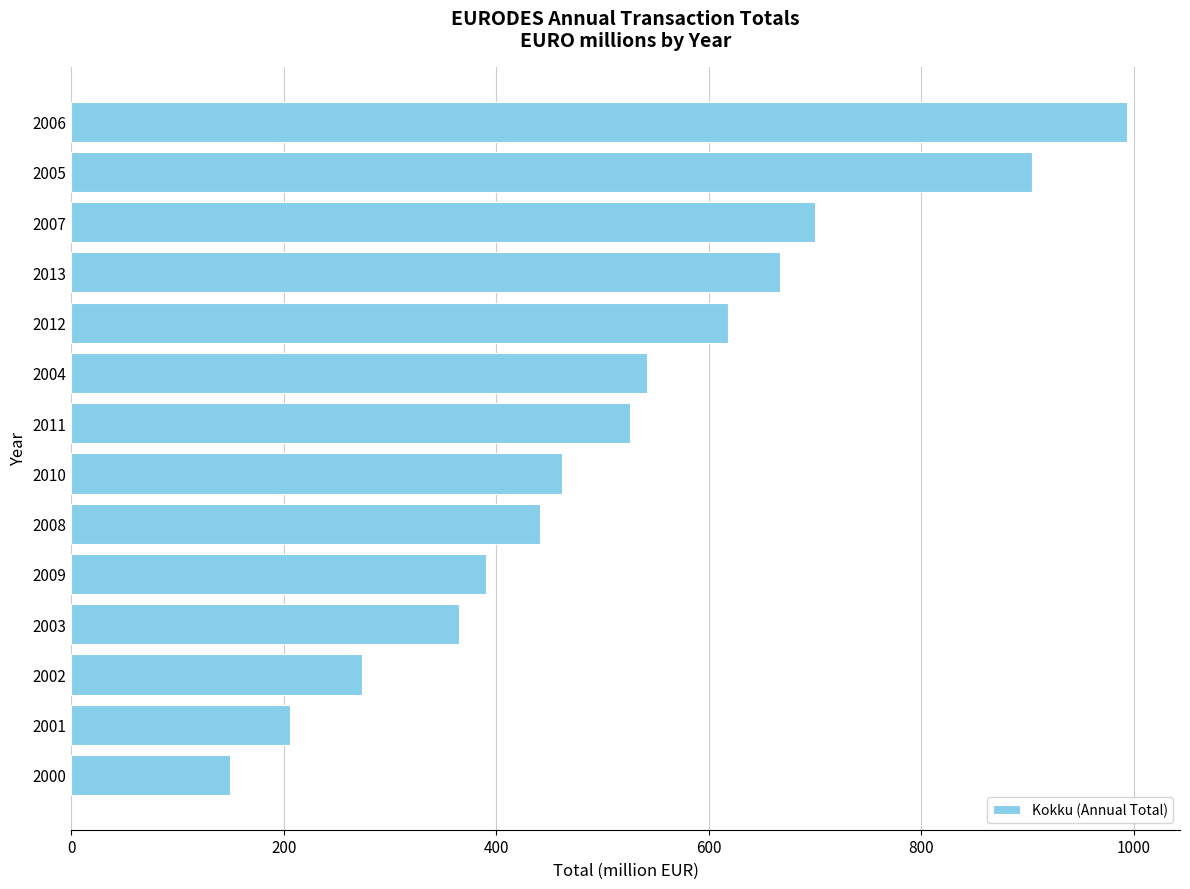

Between 2005 and 2000, which is larger?

2005